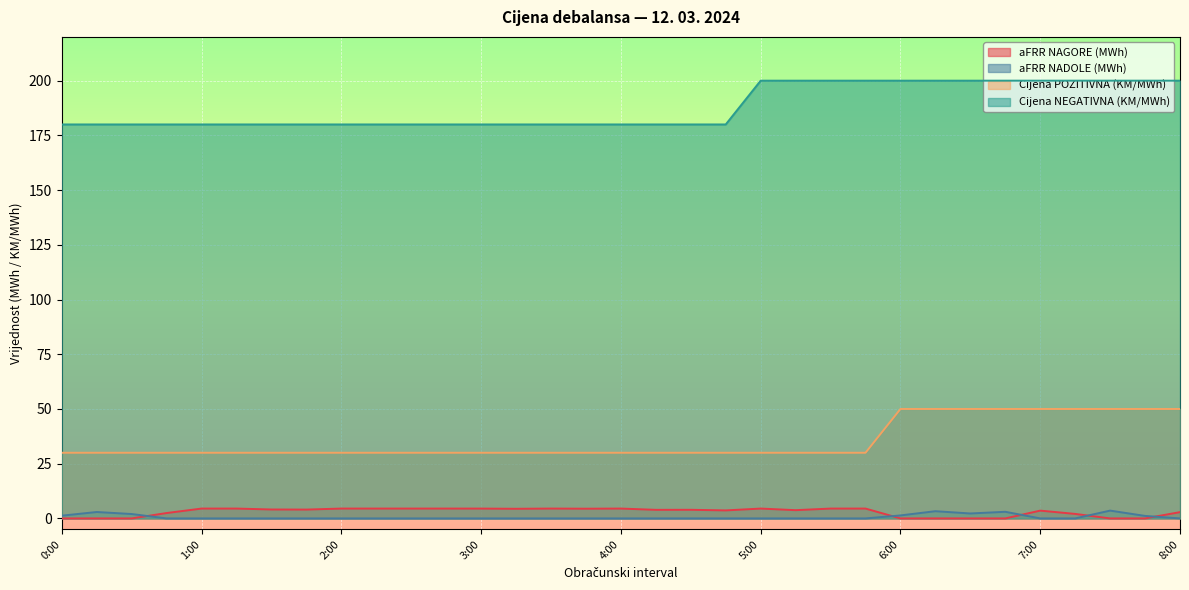

What is the difference between the aFRR NAGORE (MWh) values at 7:00 and 7:45?

3.6